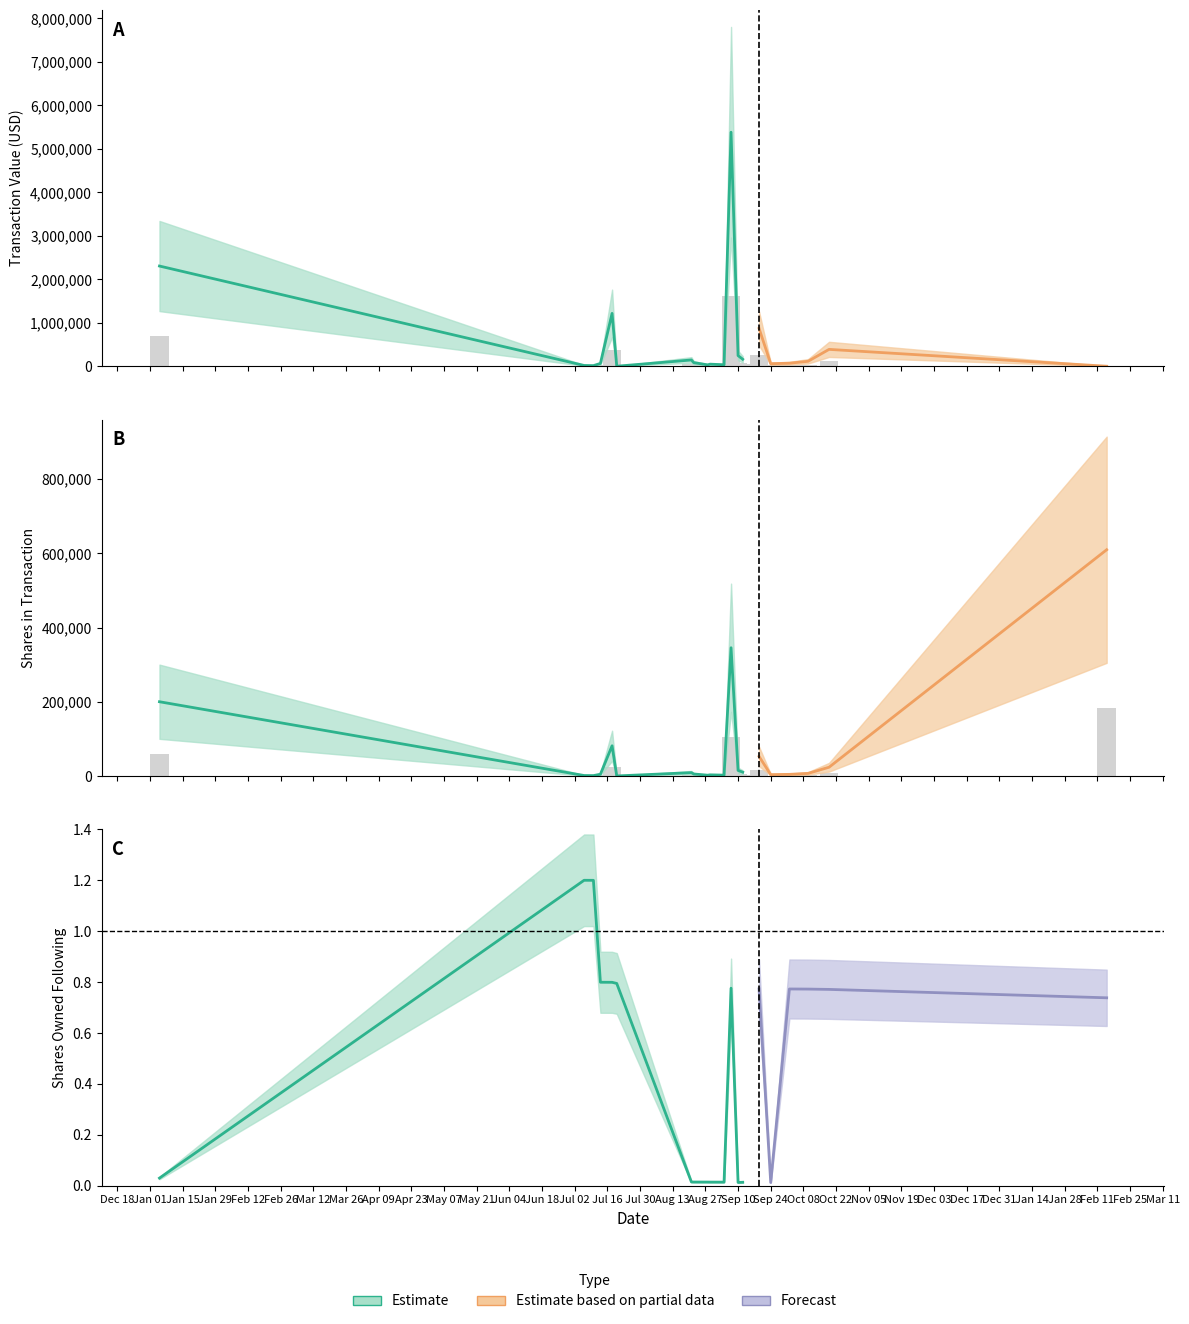

How many groups of bars are there?

20